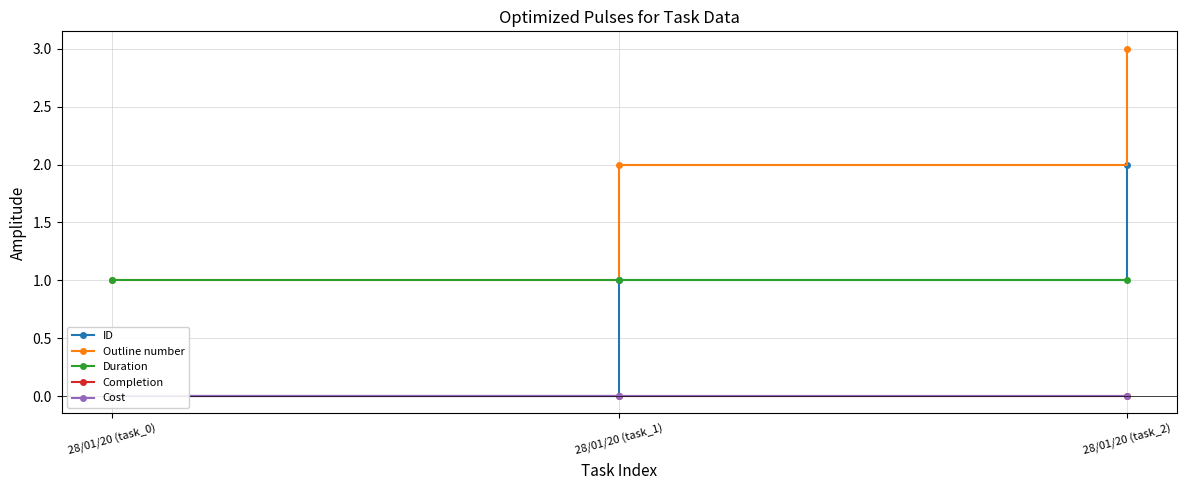

What is the difference between the ID values at 28/01/20 (task_2) and 28/01/20 (task_1)?

1